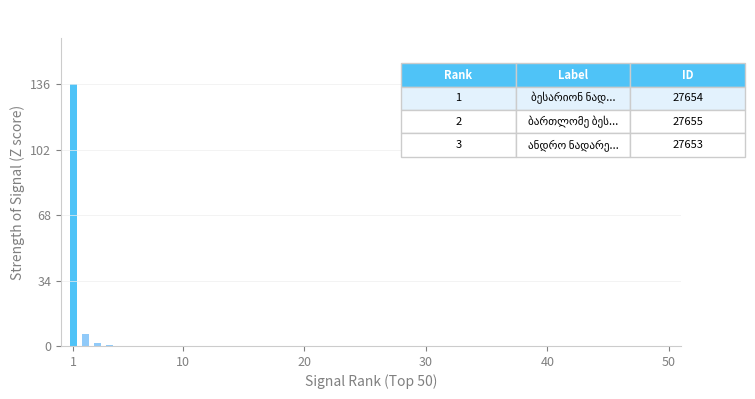

What is the greatest value displayed?

136.0